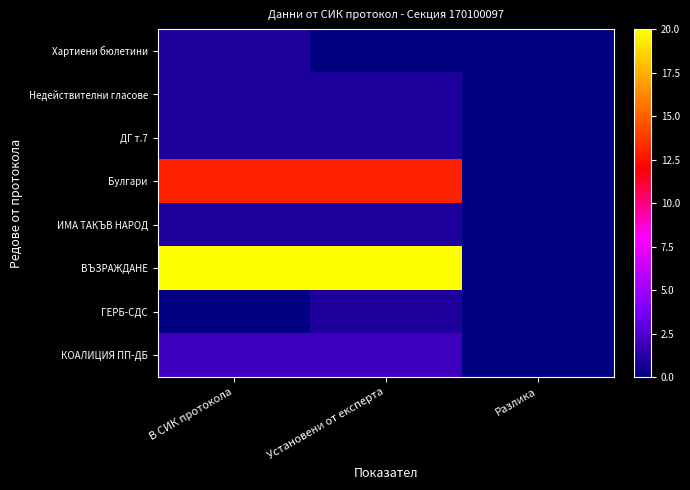

What is the spread (max minus min) of values at Установени от експерта?

20